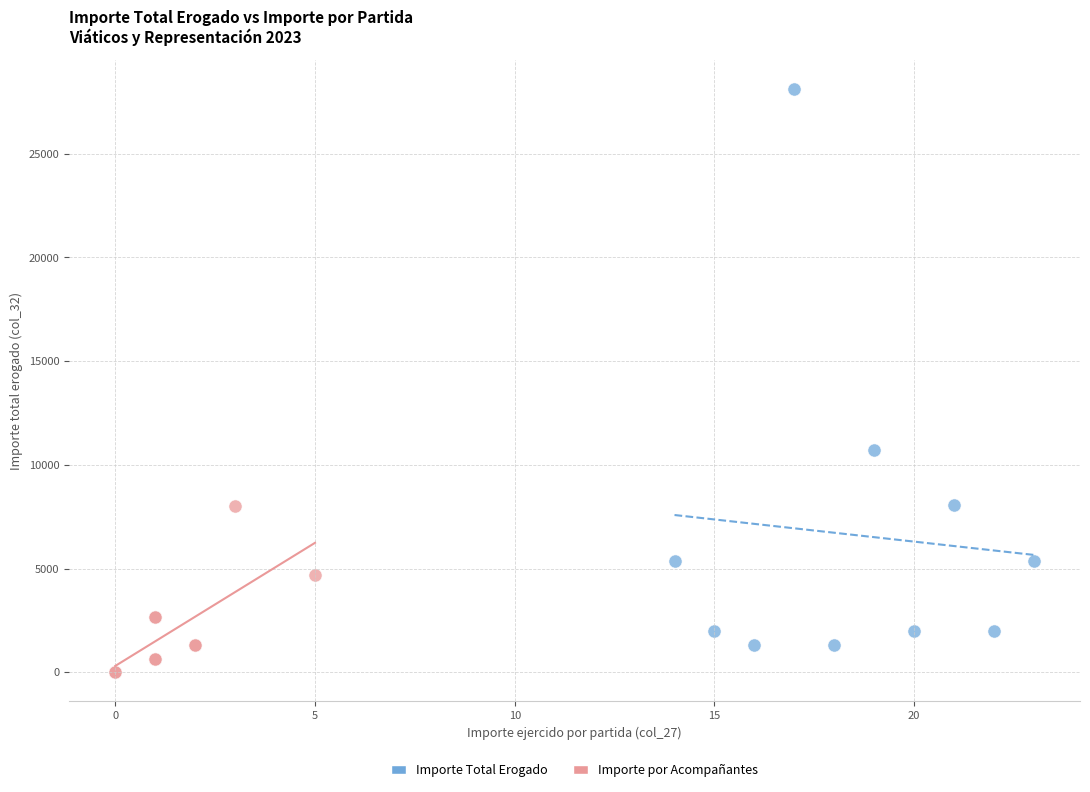

Which series reaches the minimum Y coordinate?

Importe por Acompañantes